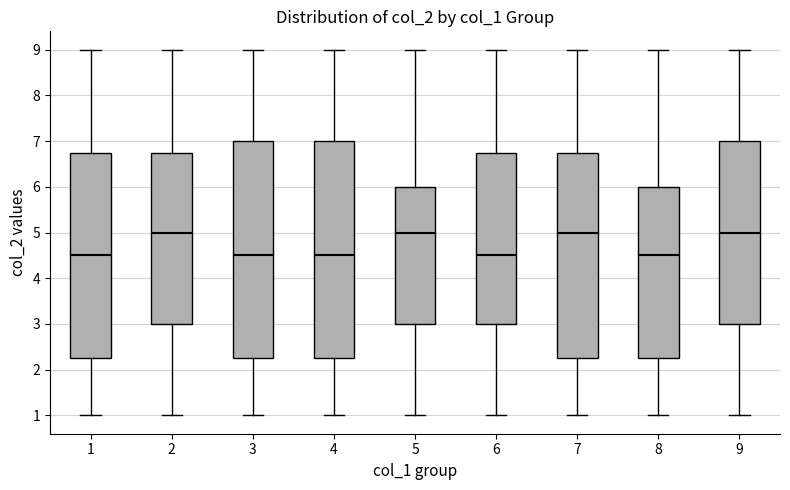

Where does the lower whisker of the box at x = 5 end on the y-axis? The values are not printed on the chart, so give them approximately, as read against the axis.

1.0